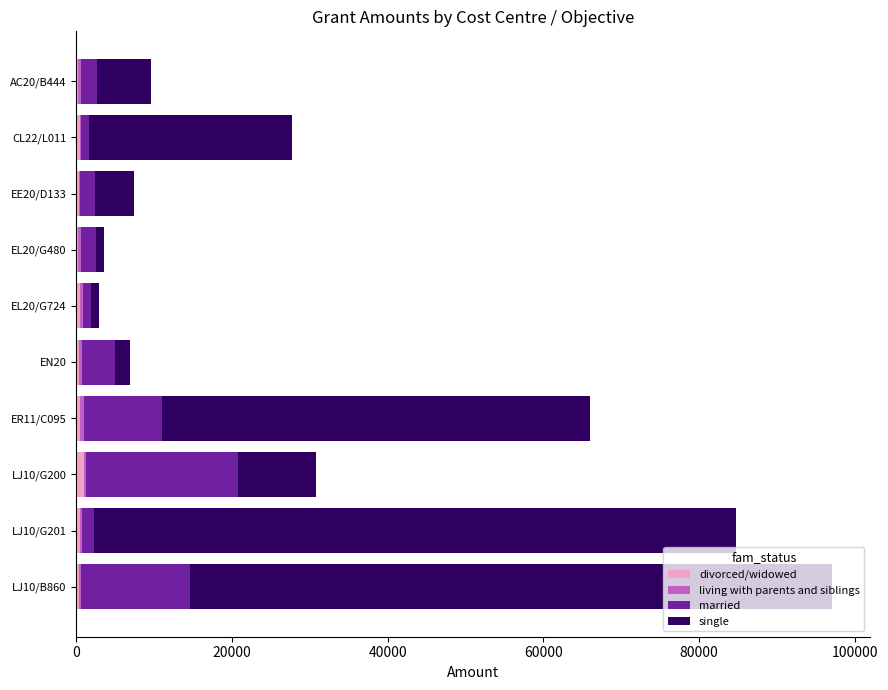

At which category is the sum across all series the highest?

LJ10/B860